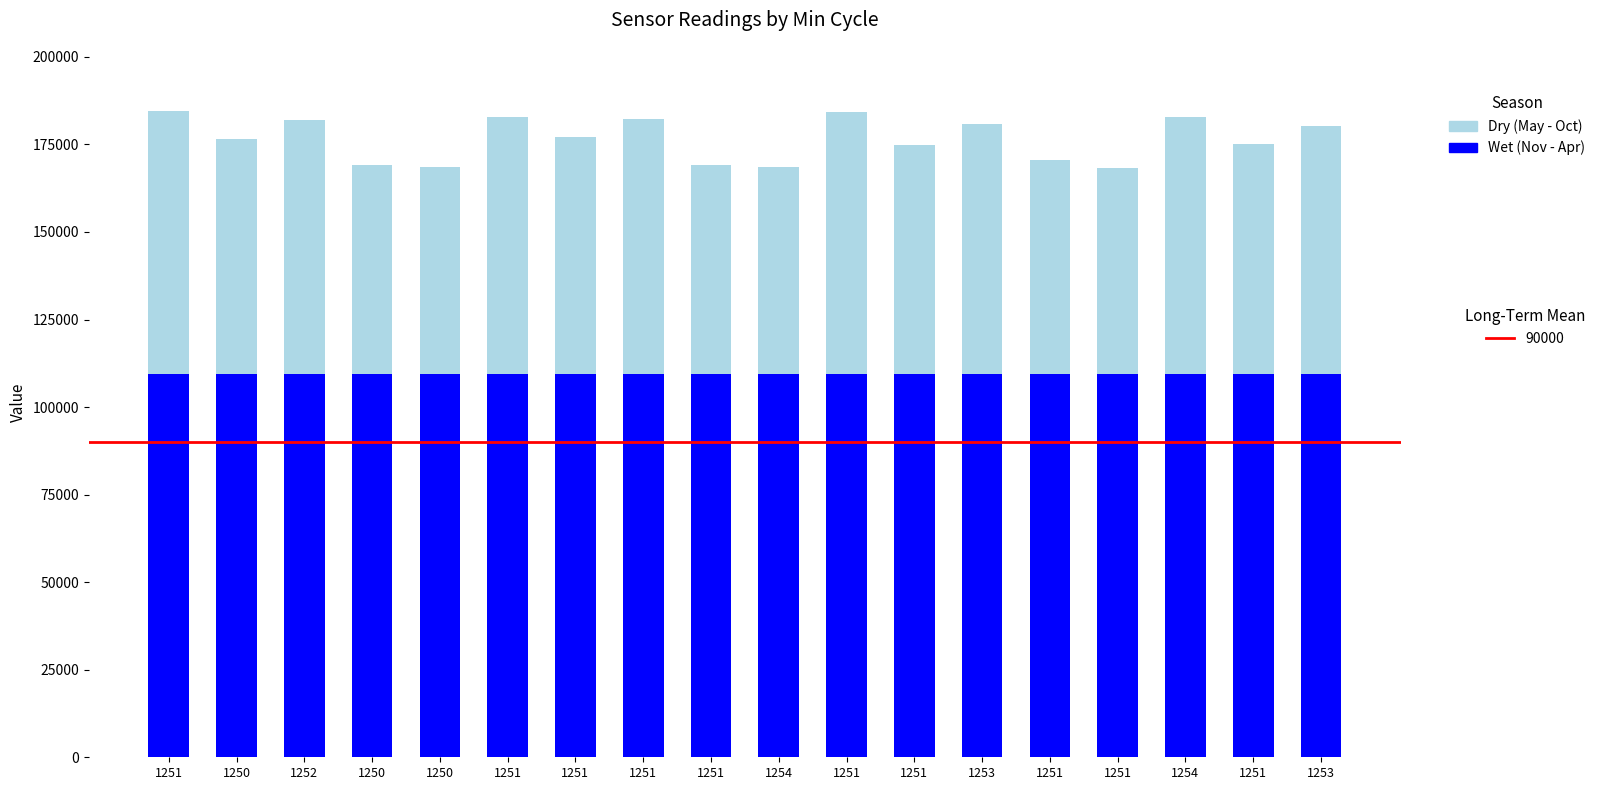

Count the number of data series in this chart.

2